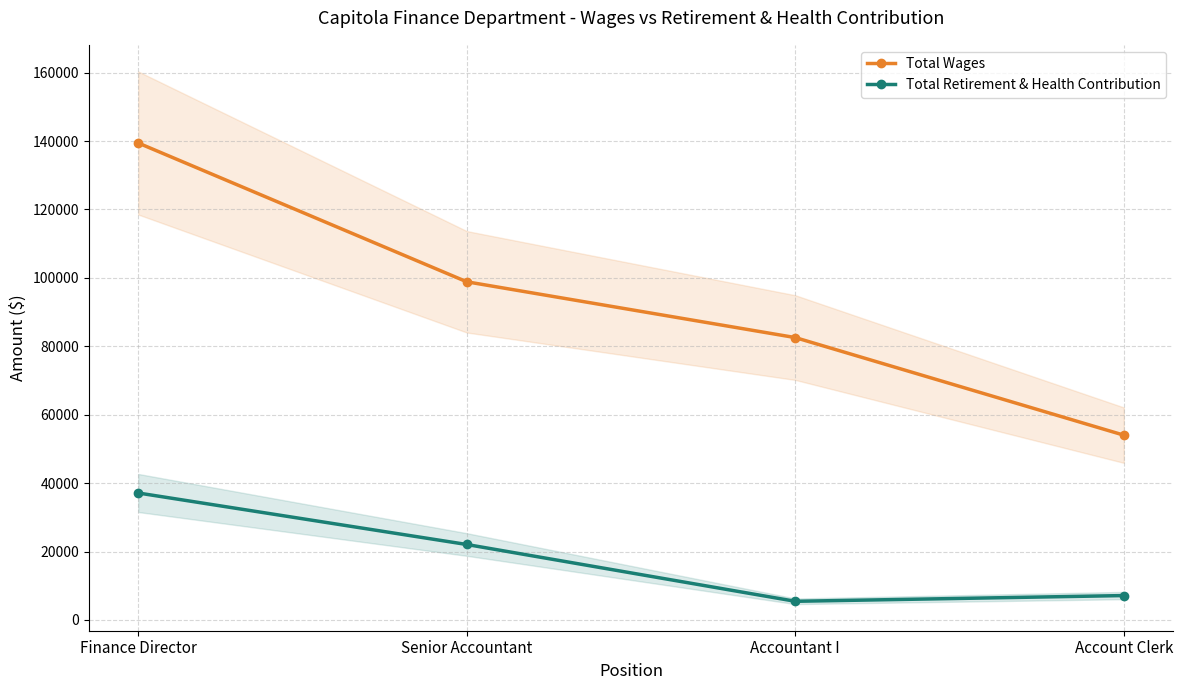

What is the average value of the Total Wages series?

93718